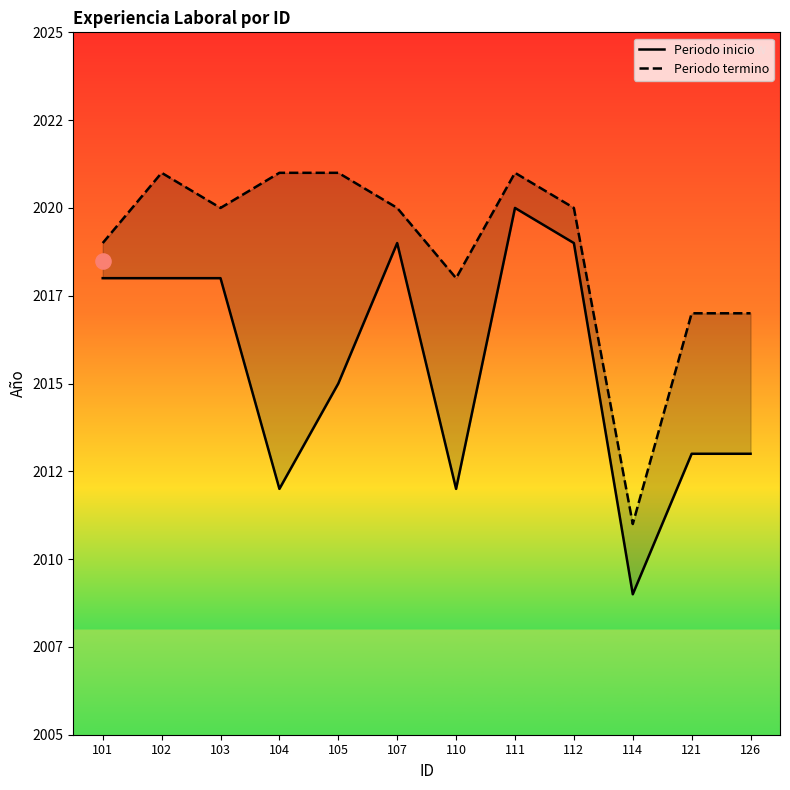

At how many categories does at least one series exceed 2020?

4